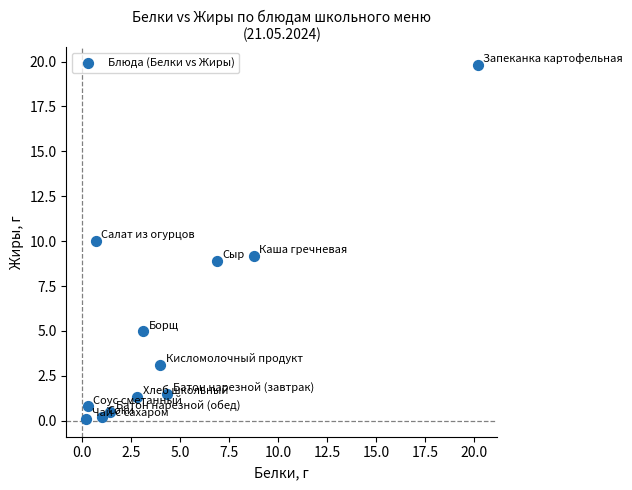

What is the range of X values (max minus min)?

20.0